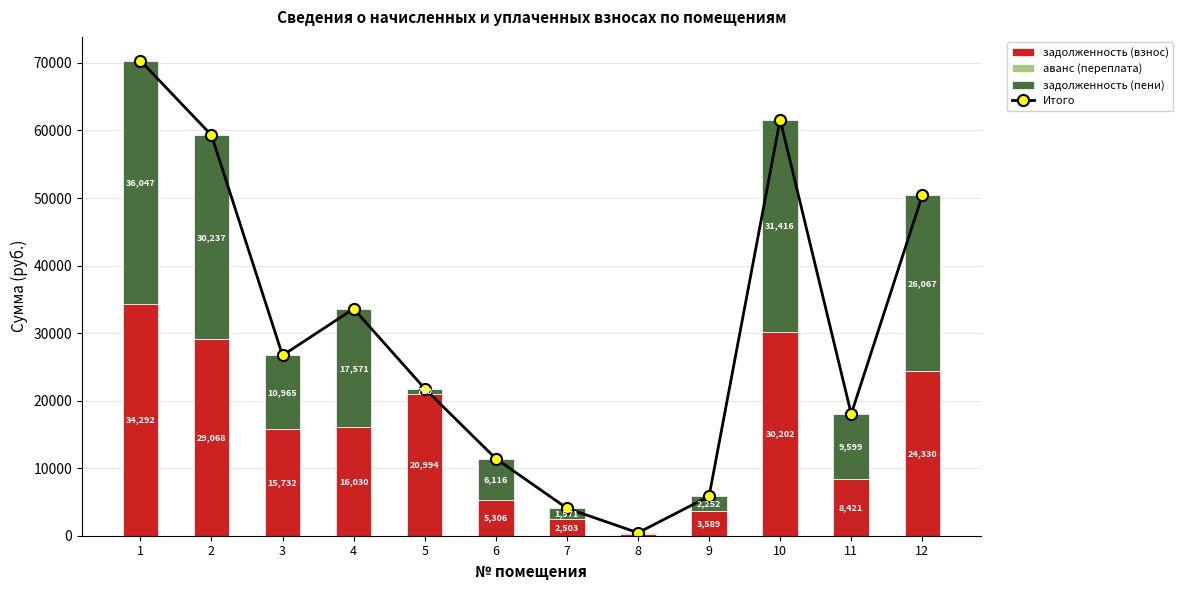

Which series changed the most between 5 and 12?

Итого